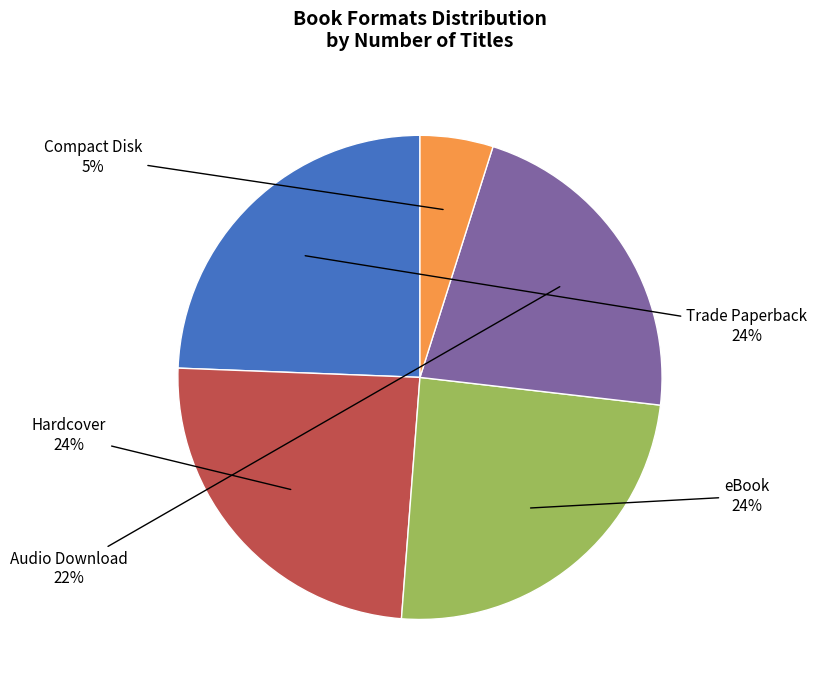

To the nearest percent, what percentage of the pie is Compact Disk?

5%